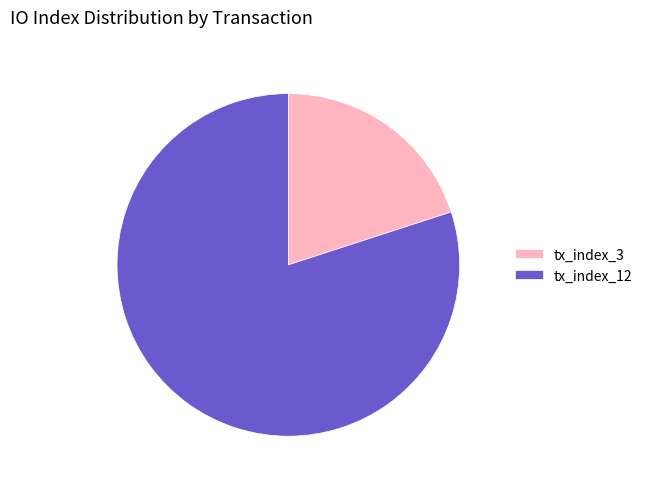

Which slice is the largest?

tx_index_12